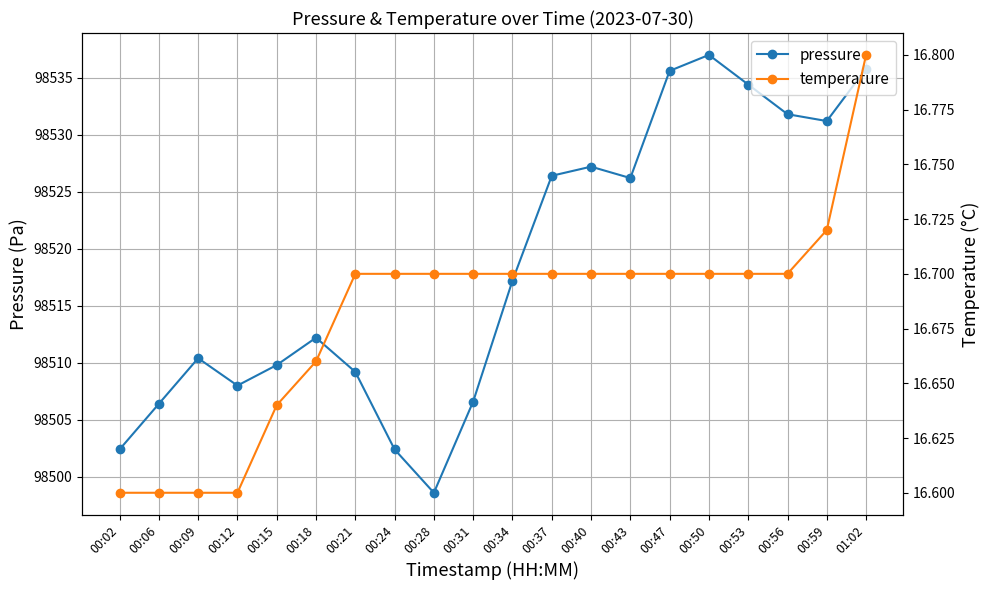

What are all the series names shown in the legend?

pressure, temperature